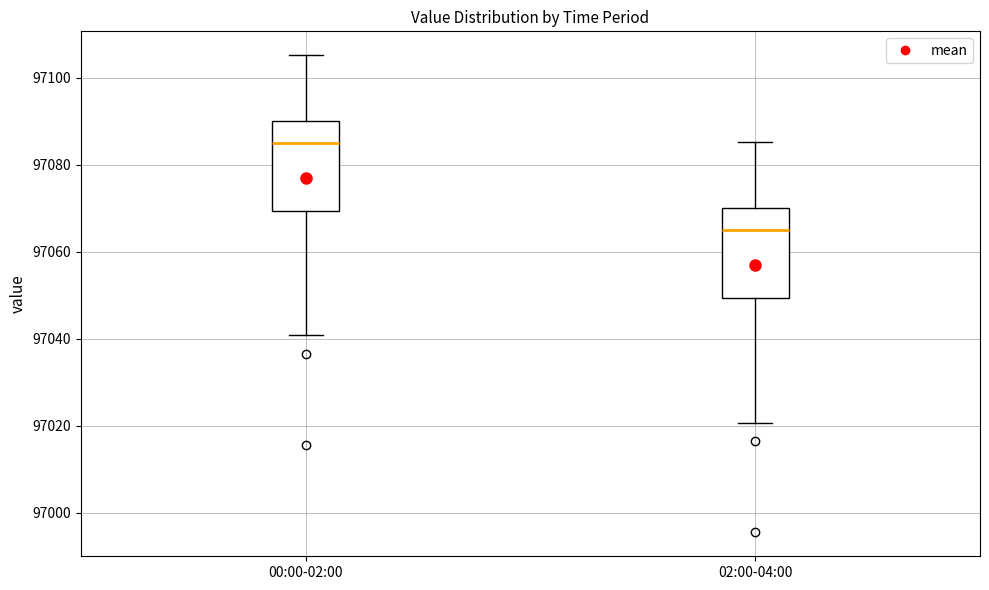

Reading left to right, transcribe this box plot: for each box, give where its median line is, the range the box spans, and where its two whiskers end, as read against the y-axis. The values are not printed on the chart, so give them approximately, as read against the axis.

00:00-02:00: median 97086, box 97070 to 97090, whiskers 97040 to 97106
02:00-04:00: median 97066, box 97050 to 97070, whiskers 97020 to 97086